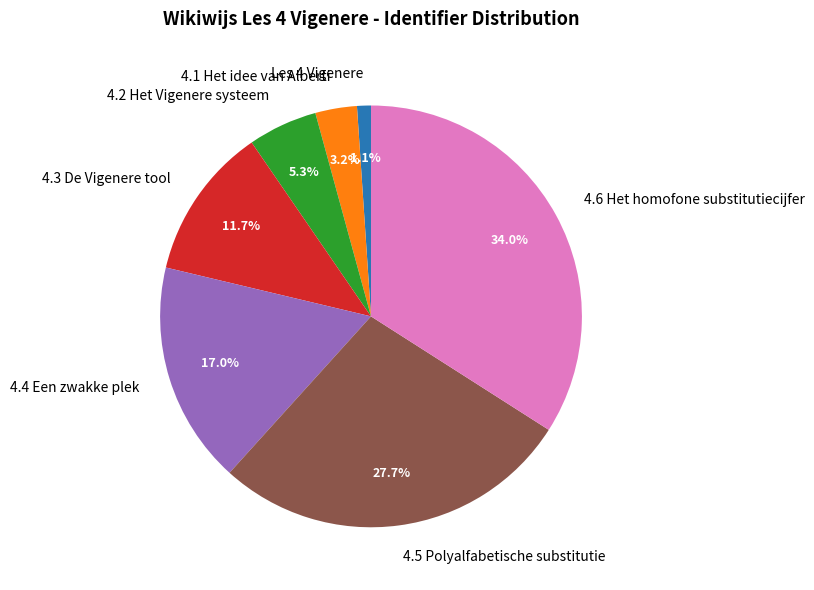

Count the number of slices in the pie.

7